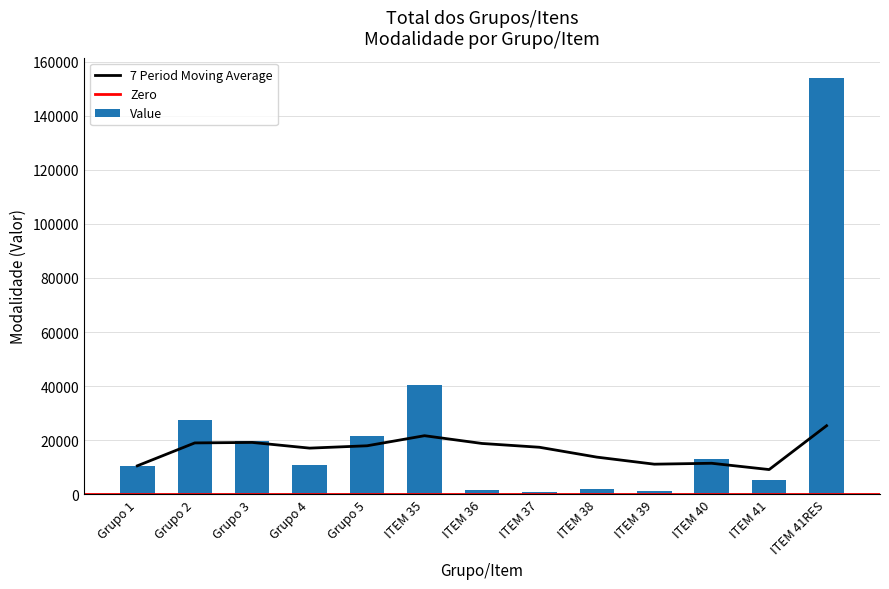

How many data points are less than 10750?

6